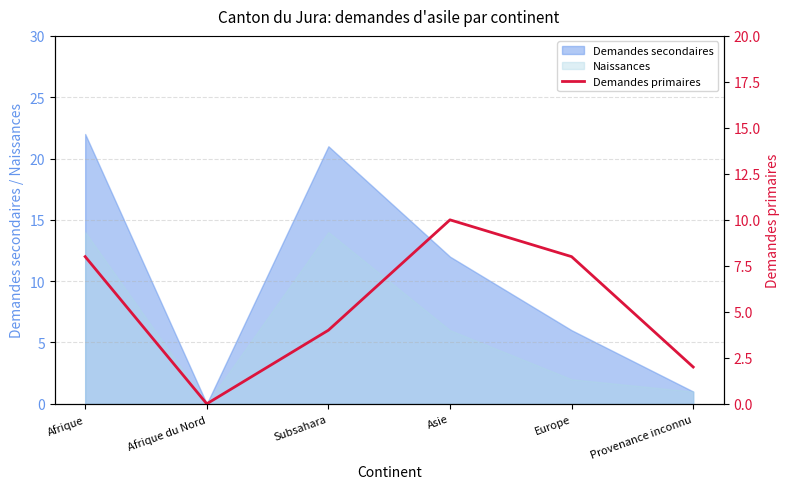

Which category has the lowest value across all series?

Afrique du Nord